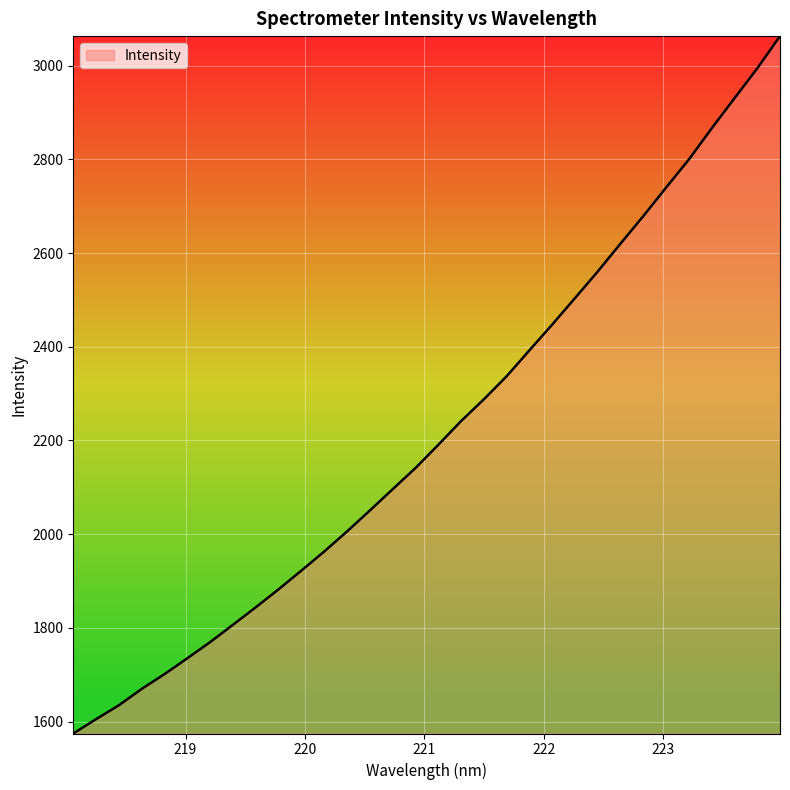

What is the difference between the maximum and minimum values?

1488.6